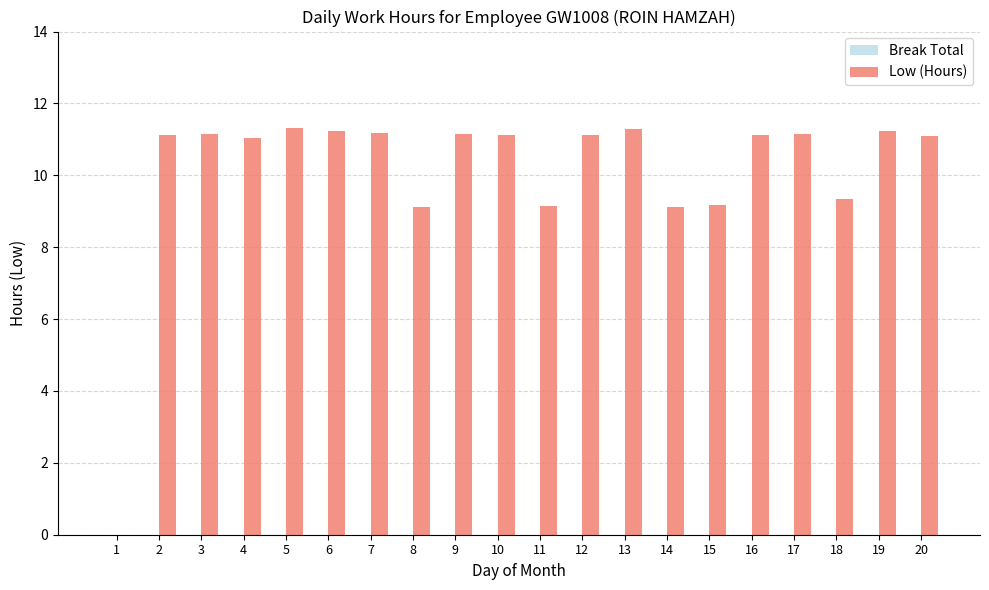

Approximately how many times larger is the value at 19 compared to 15?

1.2